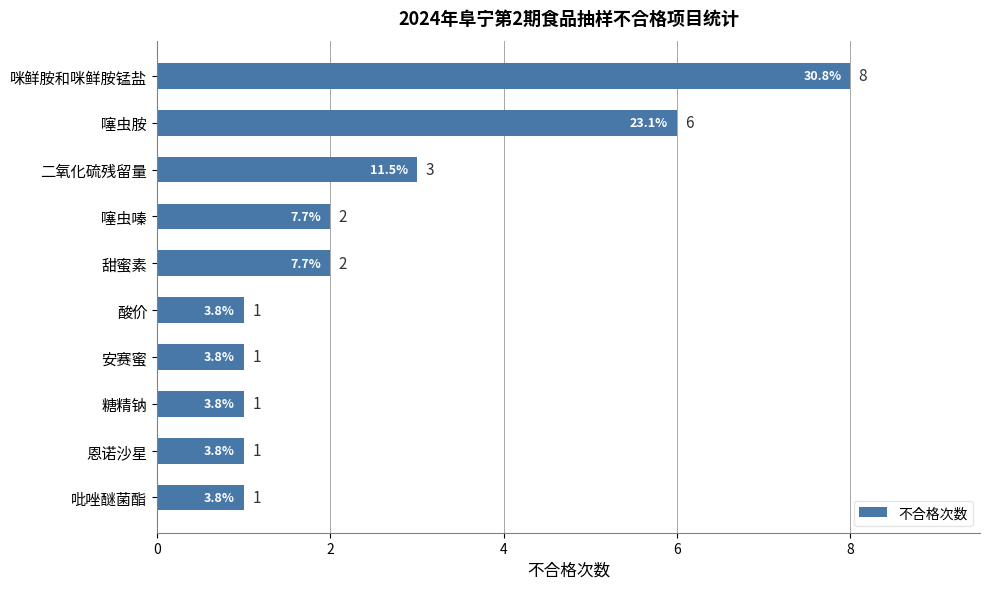

Reading top to bottom, transcribe all the data shown in this chart.

8	6	3	2	2	1	1	1	1	1